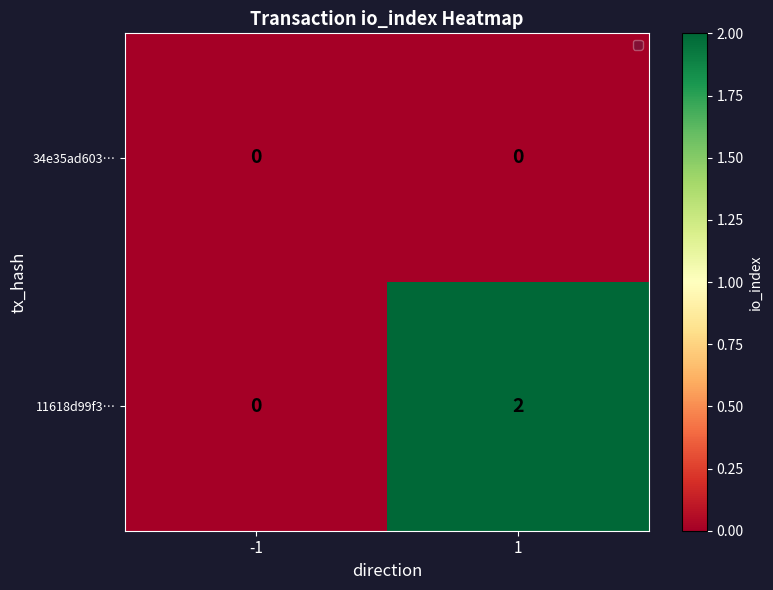

List the series in order of their overall mean, highest first.

11618d99f3…, 34e35ad603…